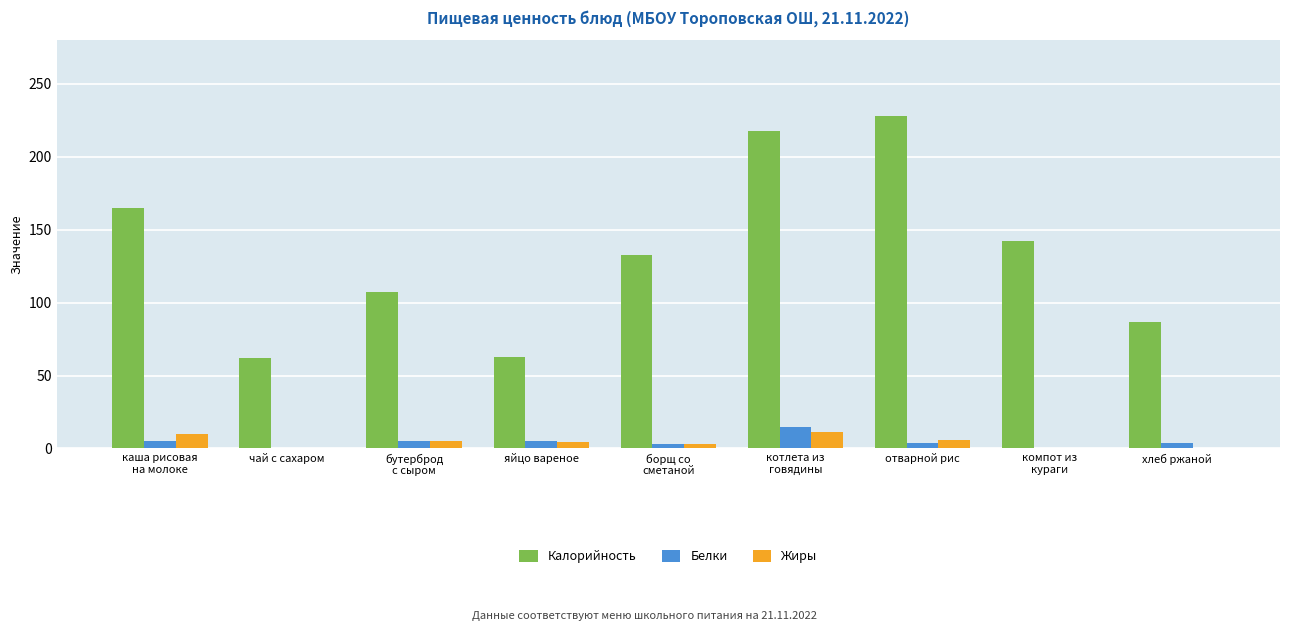

Is the value of Калорийность at отварной рис greater than the value of Белки at яйцо вареное?

Yes